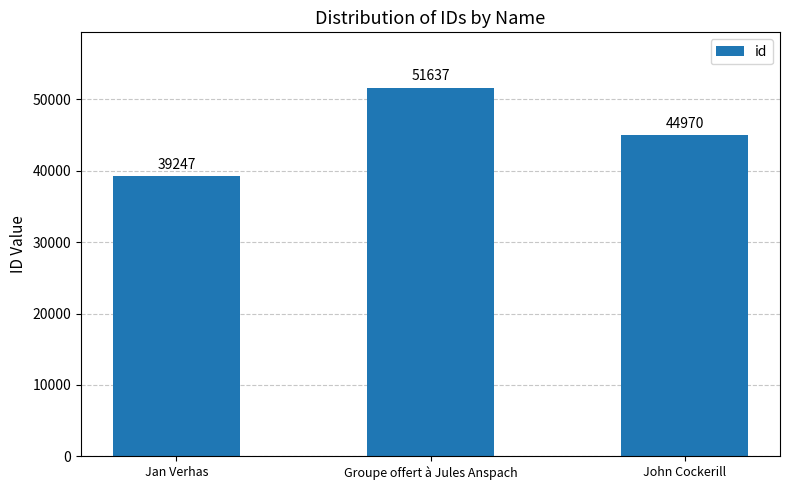

What is the difference between the maximum and second lowest values?

6667